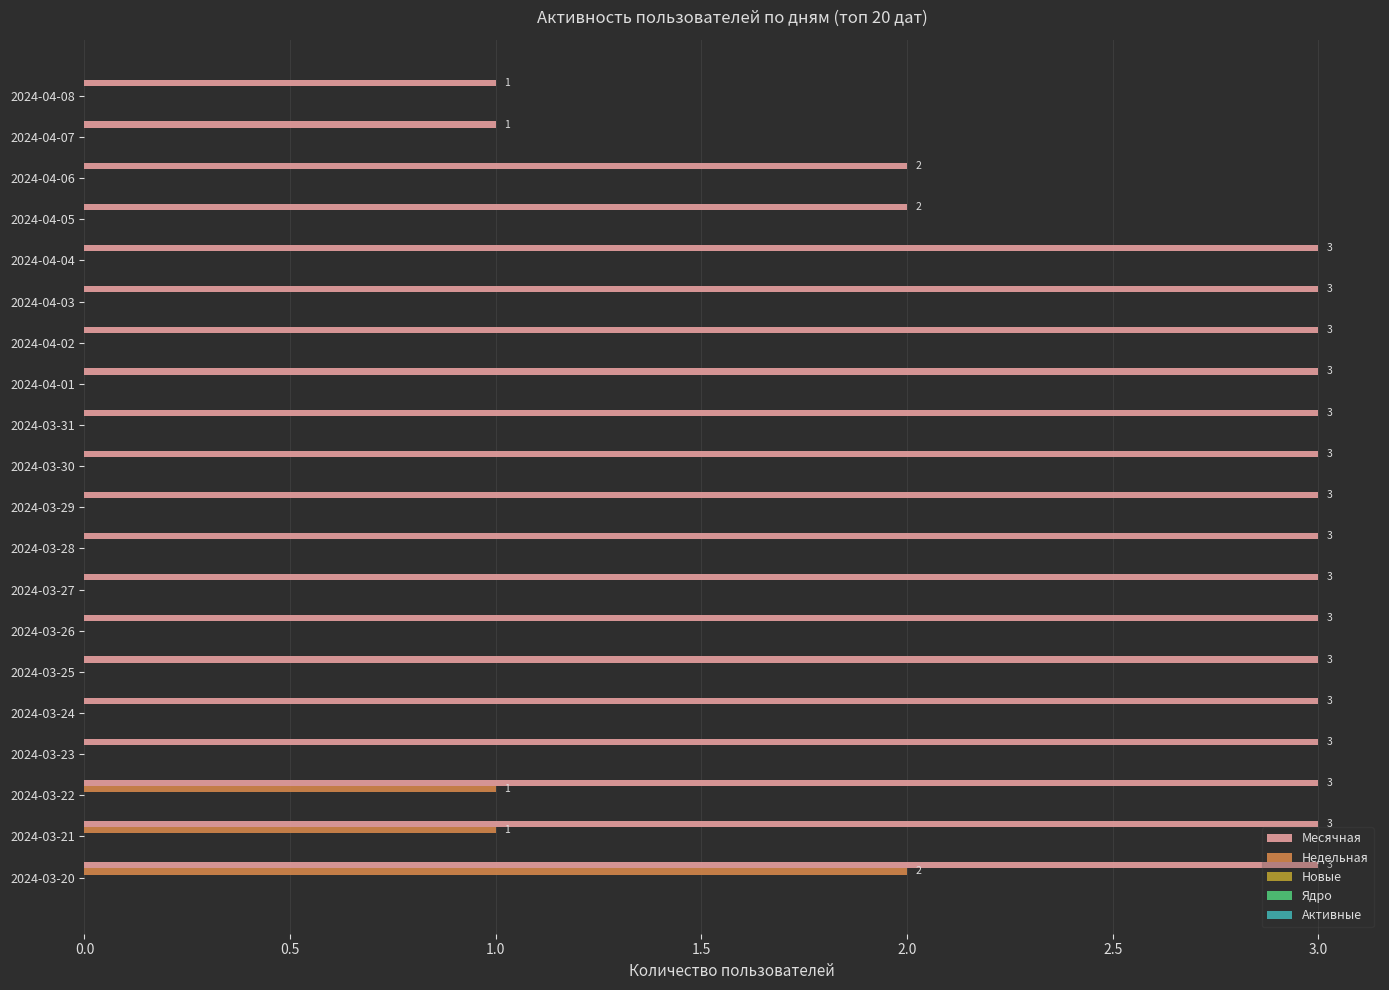

What is the highest value of the Месячная series?

3